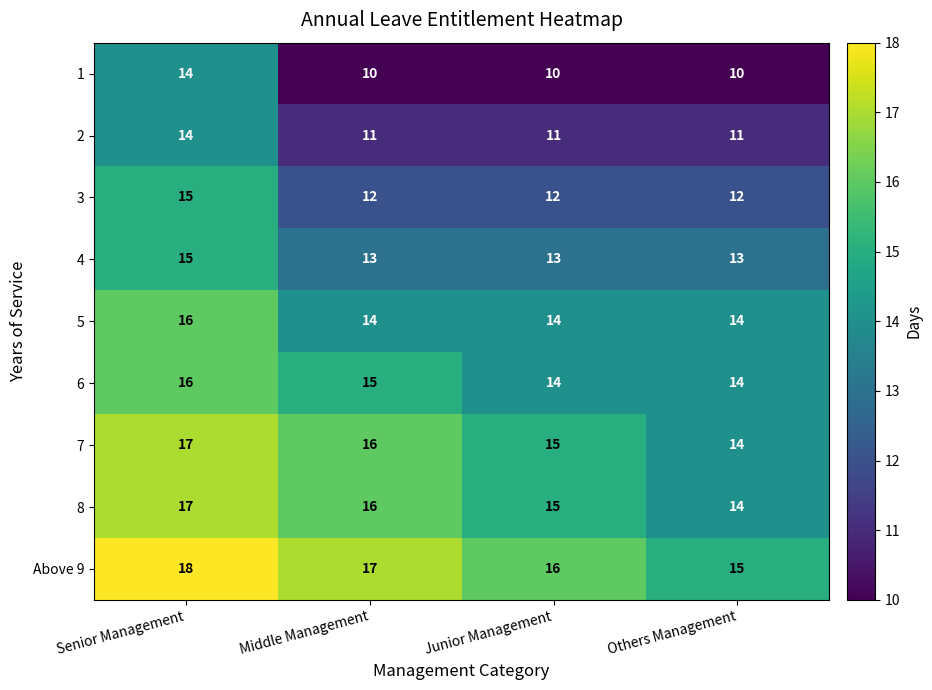

List the labels in order of Above 9 value, largest first.

Senior Management, Middle Management, Junior Management, Others Management